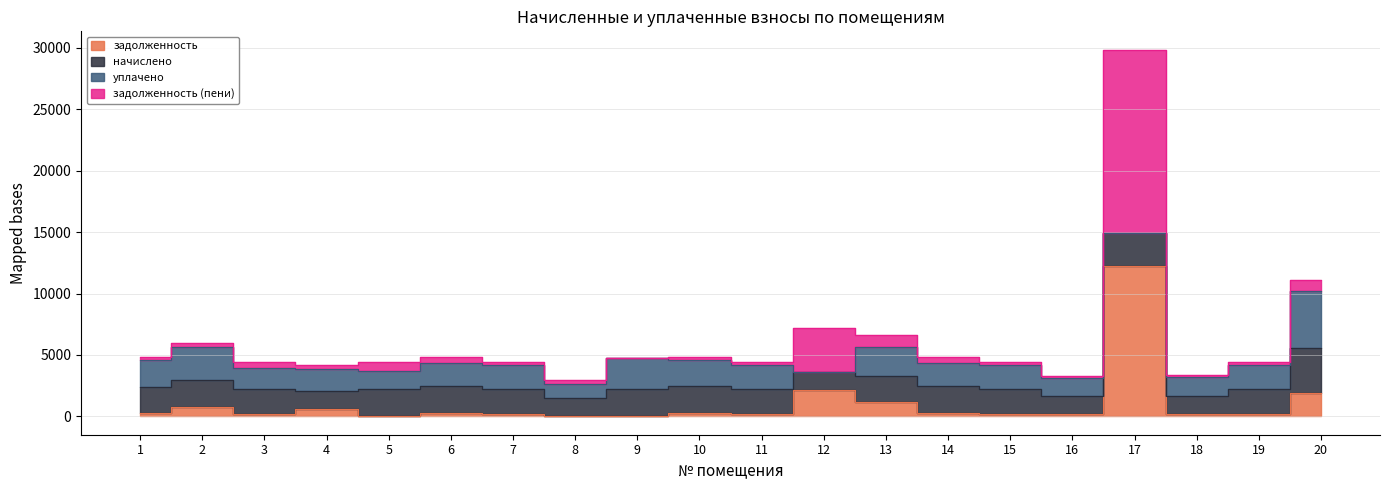

List the series in order of their overall mean, highest first.

начислено, уплачено, задолженность (пени), задолженность